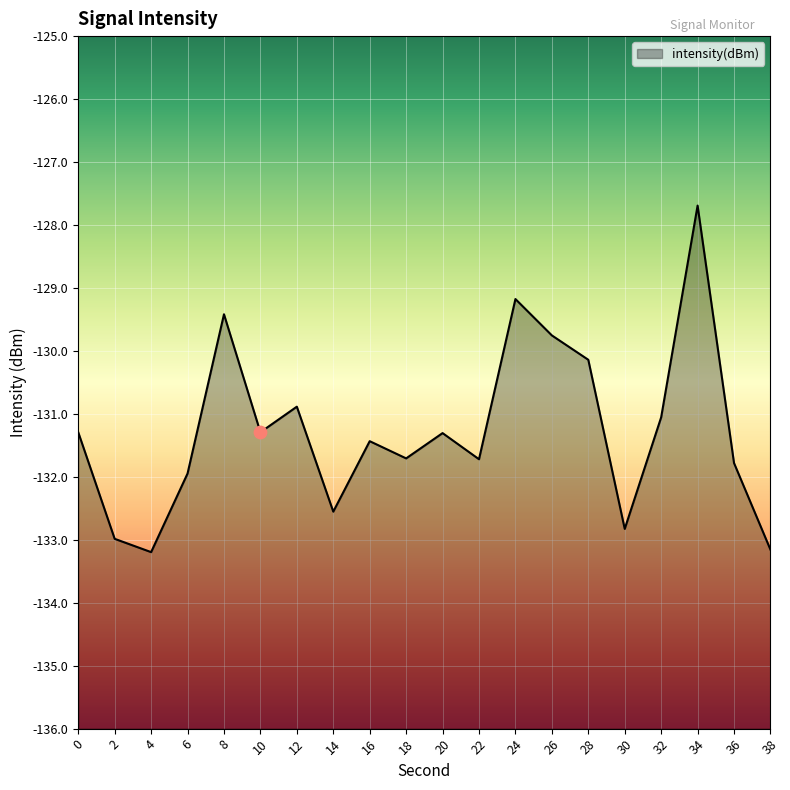

Which has a higher value, 24 or 32?

24